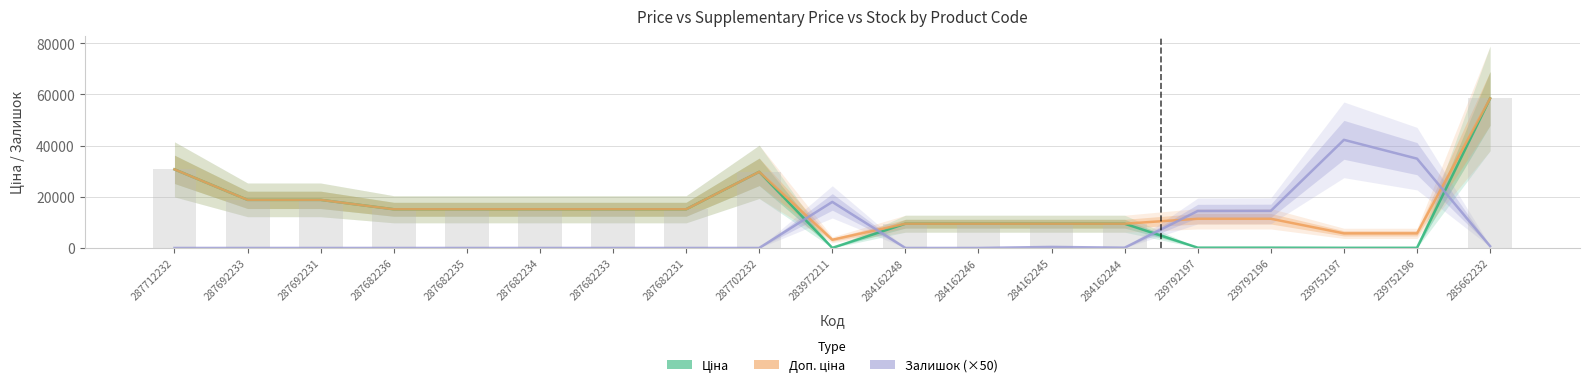

Reading left to right, what are all the values shown in this chart?

Ціна: 30717.1	18796.8	18796.8	15120.0	15120.0	15120.0	15120.0	15120.0	29747.2	32.0	9480.1	9480.1	9480.1	9480.1	114.1	114.1	57.0	57.0	58426.5
Доп. ціна: 30717.1	18796.8	18796.8	15120.0	15120.0	15120.0	15120.0	15120.0	29747.2	3205.0	9480.1	9480.1	9480.1	9480.1	11410.0	11410.0	5705.0	5705.0	58426.5
Залишок (×50): 0.0	0.0	0.0	0.0	0.0	0.0	0.0	0.0	0.0	18000.0	0.0	0.0	400.0	100.0	14450.0	14500.0	42250.0	34900.0	700.0